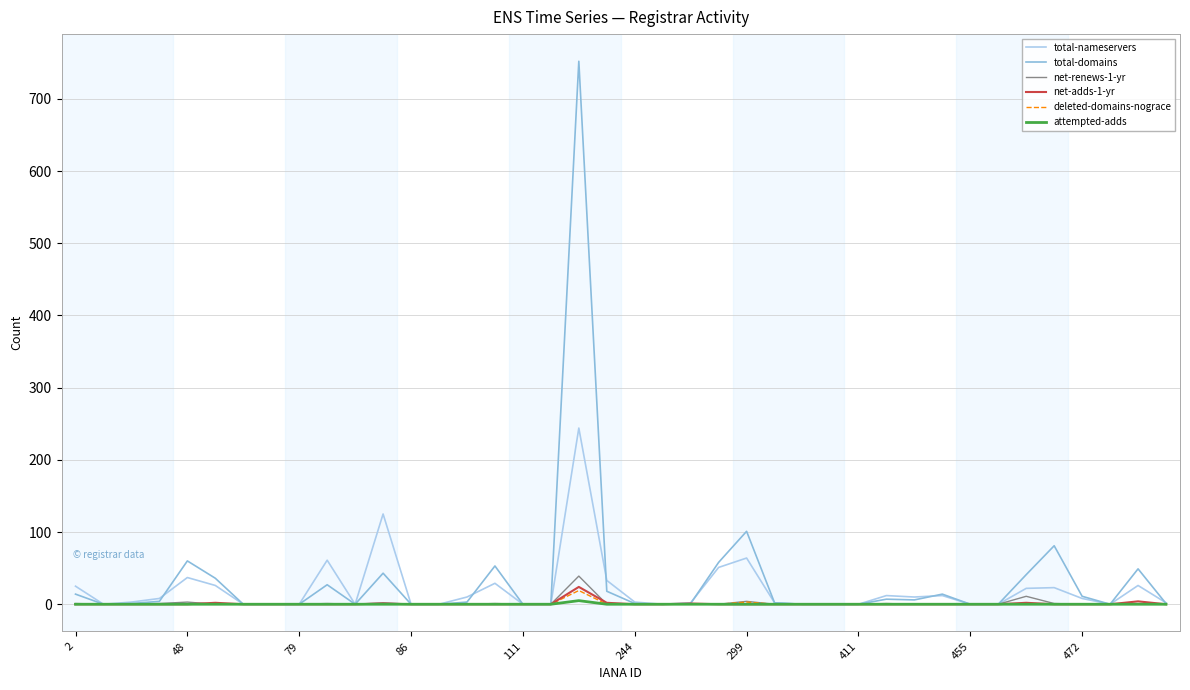

What is the highest value of the total-nameservers series?

244